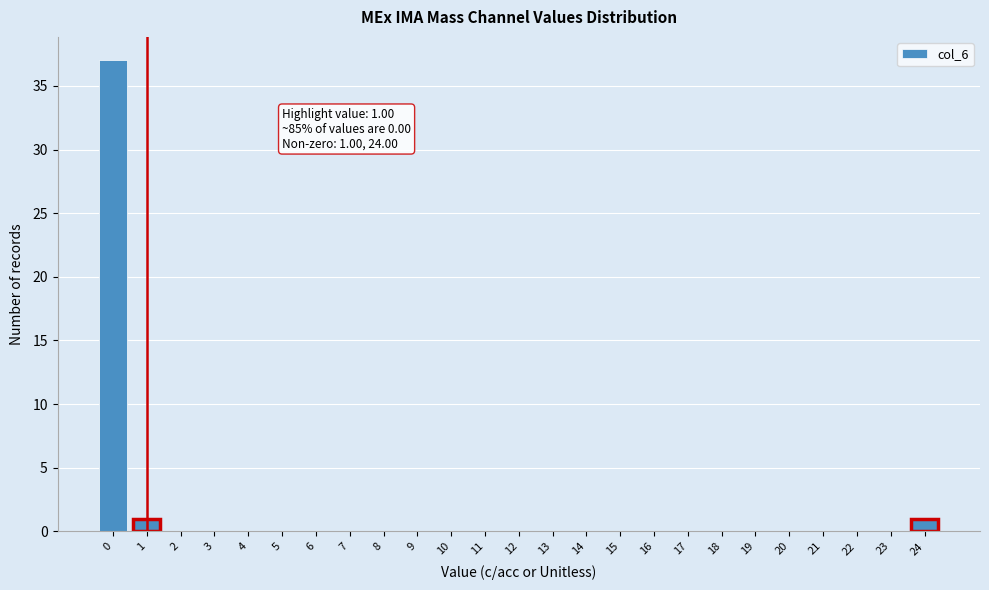

Over which range of the x-axis is the bar tallest?

-0.5 to 0.5